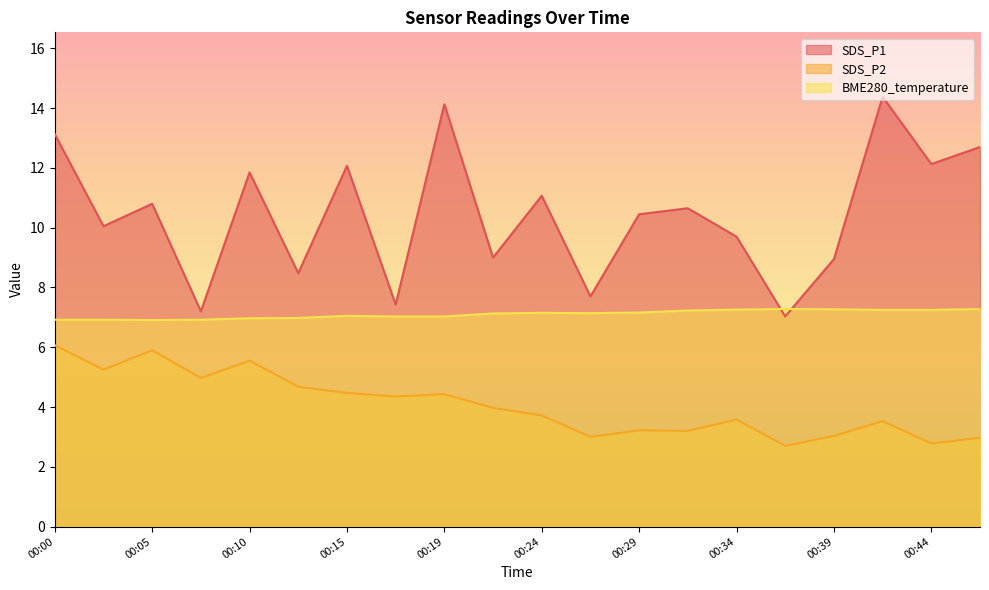

Reading right to left, what are all the values shown in this chart?

SDS_P1: 12.7	12.1	14.4	8.9	7.0	9.7	10.7	10.4	7.7	11.1	9.0	14.1	7.4	12.1	8.5	11.8	7.2	10.8	10.1	13.1
SDS_P2: 3.0	2.8	3.5	3.0	2.7	3.6	3.2	3.2	3.0	3.7	4.0	4.4	4.3	4.5	4.7	5.5	5.0	5.9	5.2	6.1
BME280_temperature: 7.3	7.2	7.2	7.3	7.3	7.3	7.2	7.2	7.1	7.2	7.1	7.0	7.0	7.0	7.0	7.0	6.9	6.9	6.9	6.9